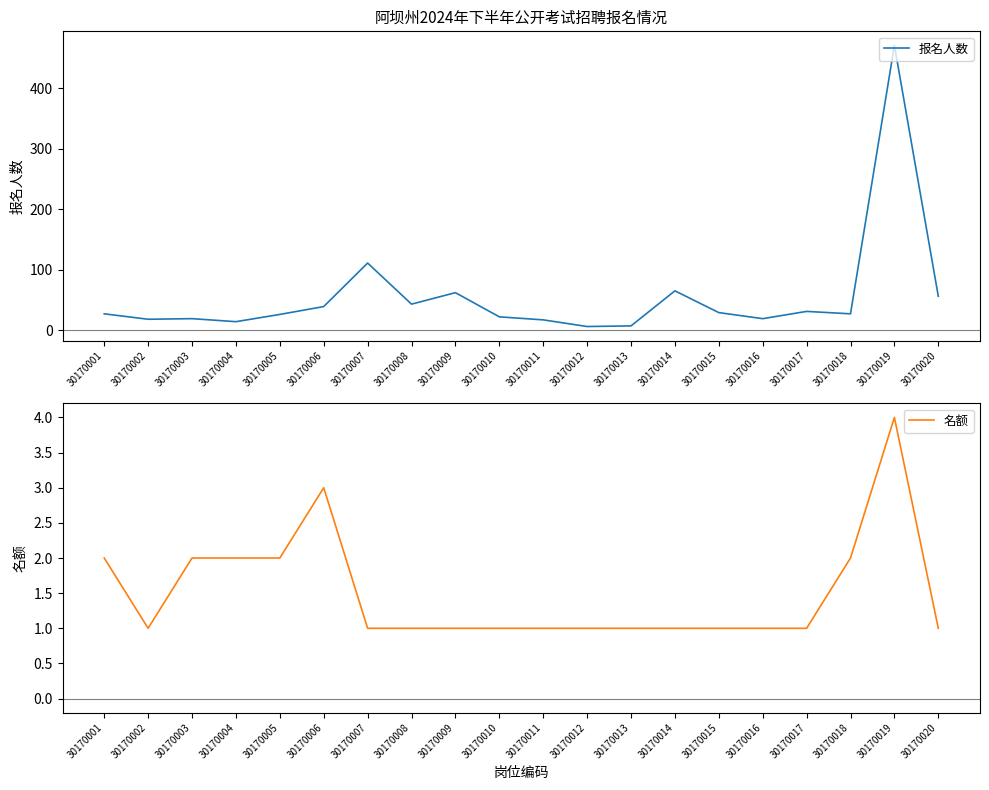

True or false: 名额 and 报名人数 cross at least once.

False